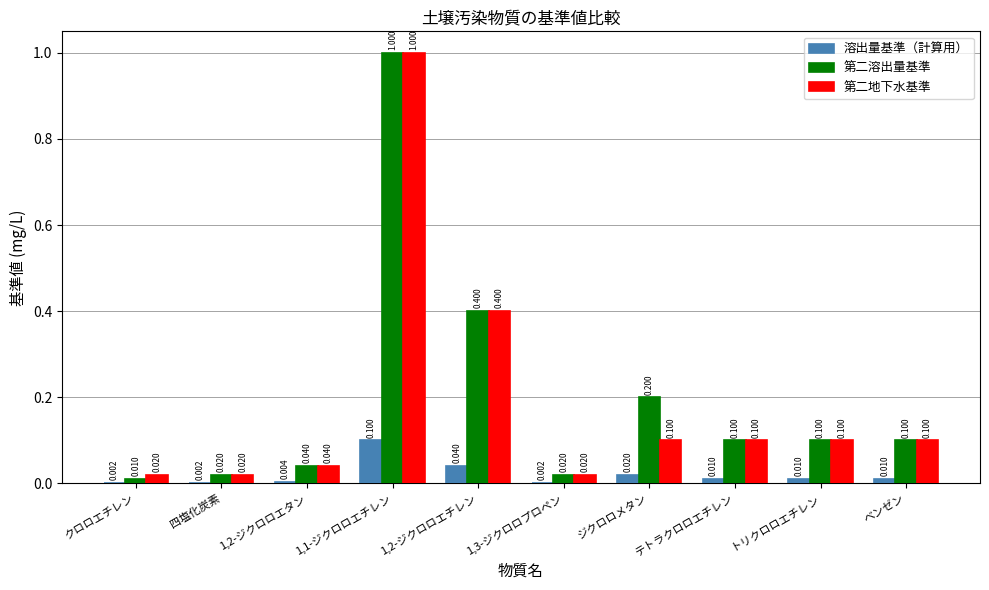

Where is 第二溶出量基準 nearest to the value 0?

クロロエチレン